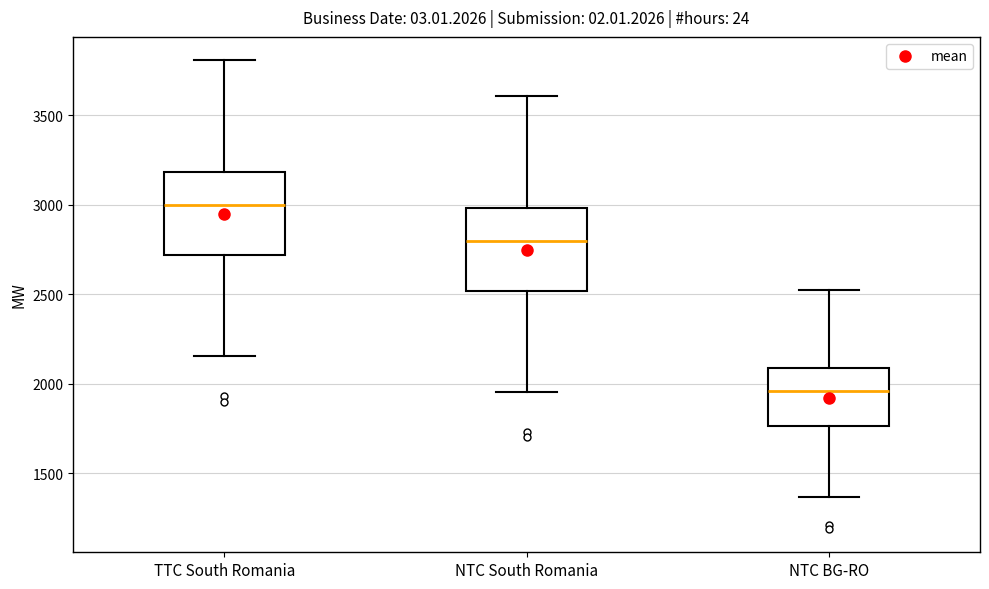

Which box's median line is the lowest?

NTC BG-RO